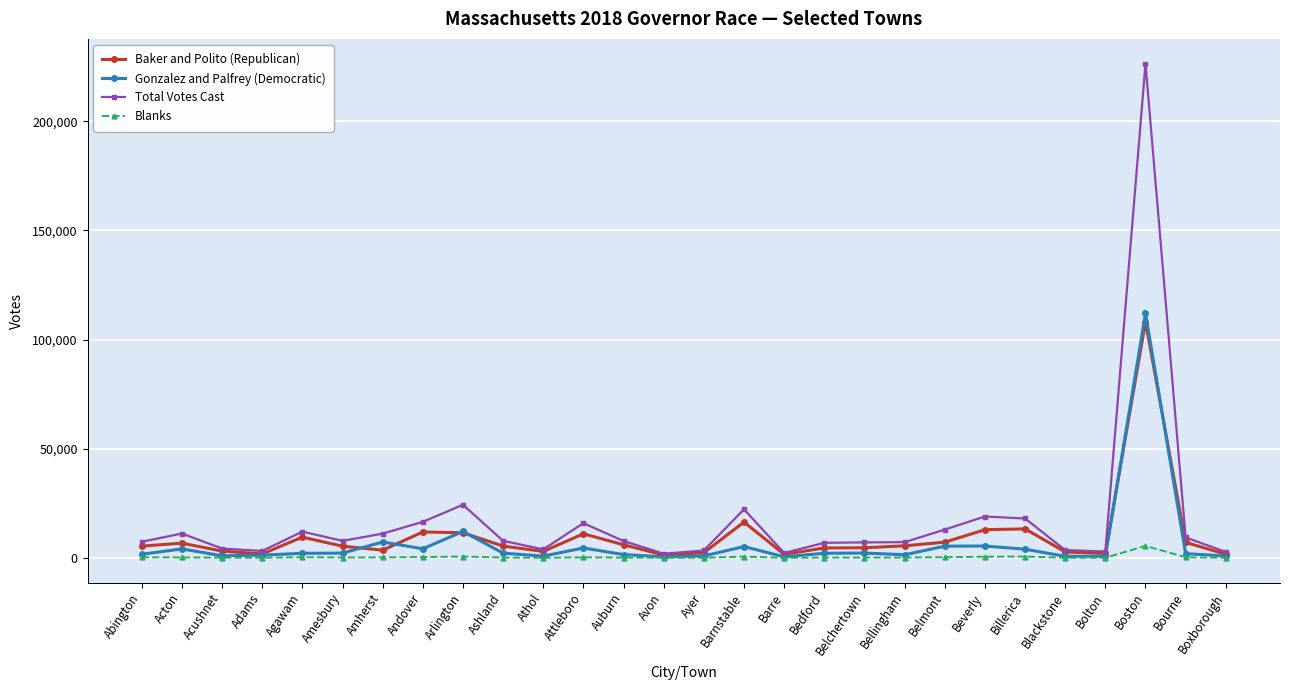

At Andover, list the series in order from smallest to largest.

Blanks, Gonzalez and Palfrey (Democratic), Baker and Polito (Republican), Total Votes Cast